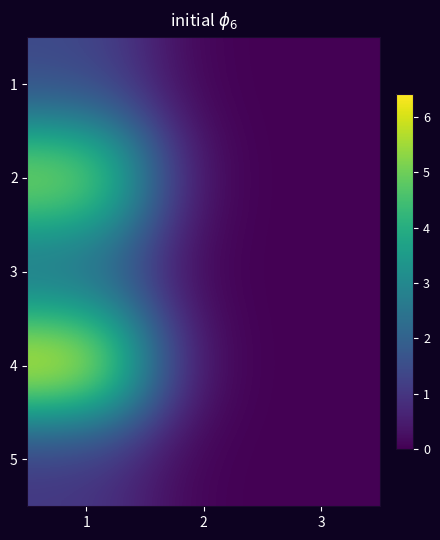

At which category is the sum across all series the highest?

1